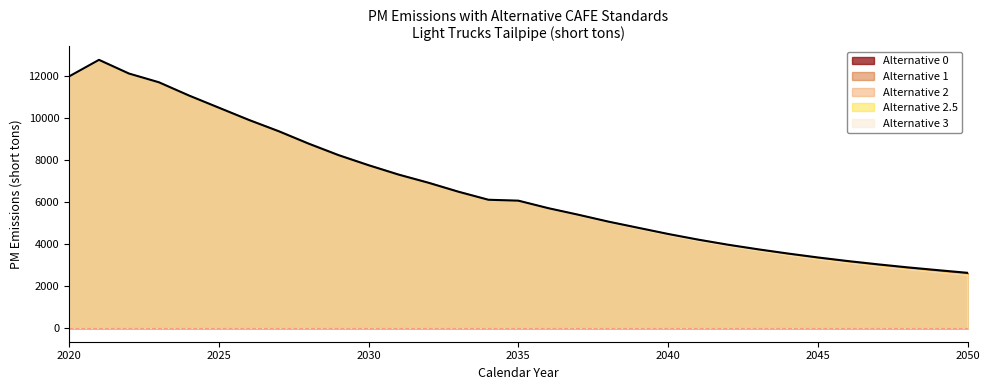

The Alternative 2.5 series shows 12146.8 at 2031. True or false?

False